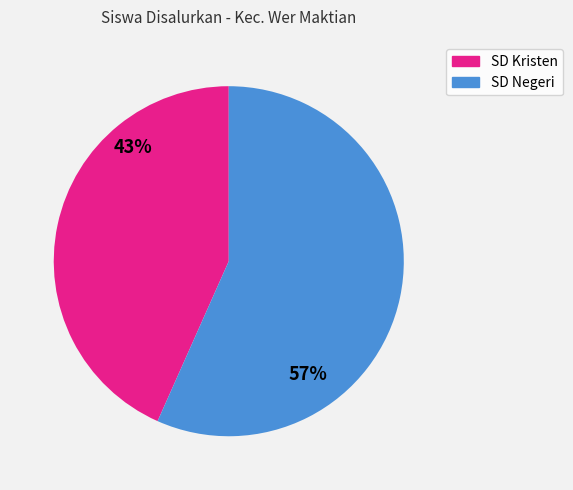

Does any single category account for the majority?

Yes